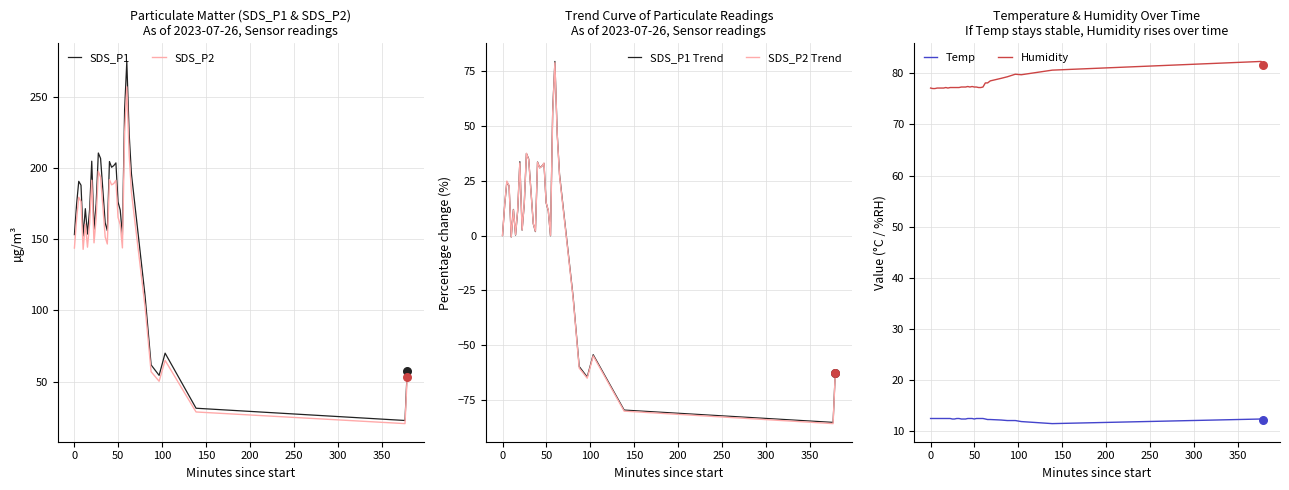

True or false: Temp and Humidity cross at least once.

False